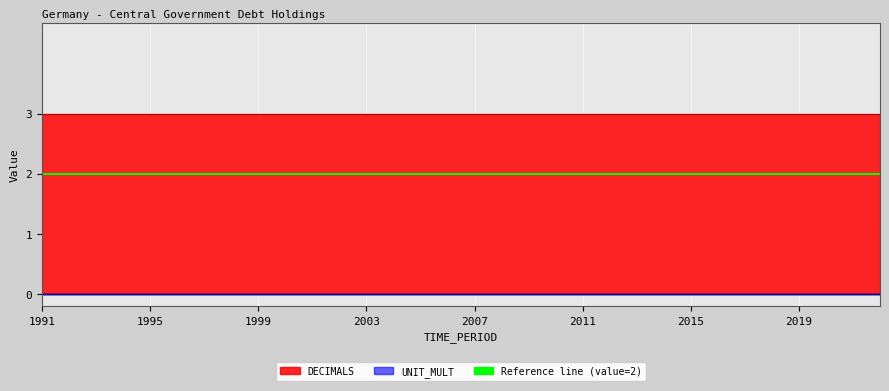

What are all the series names shown in the legend?

DECIMALS, UNIT_MULT